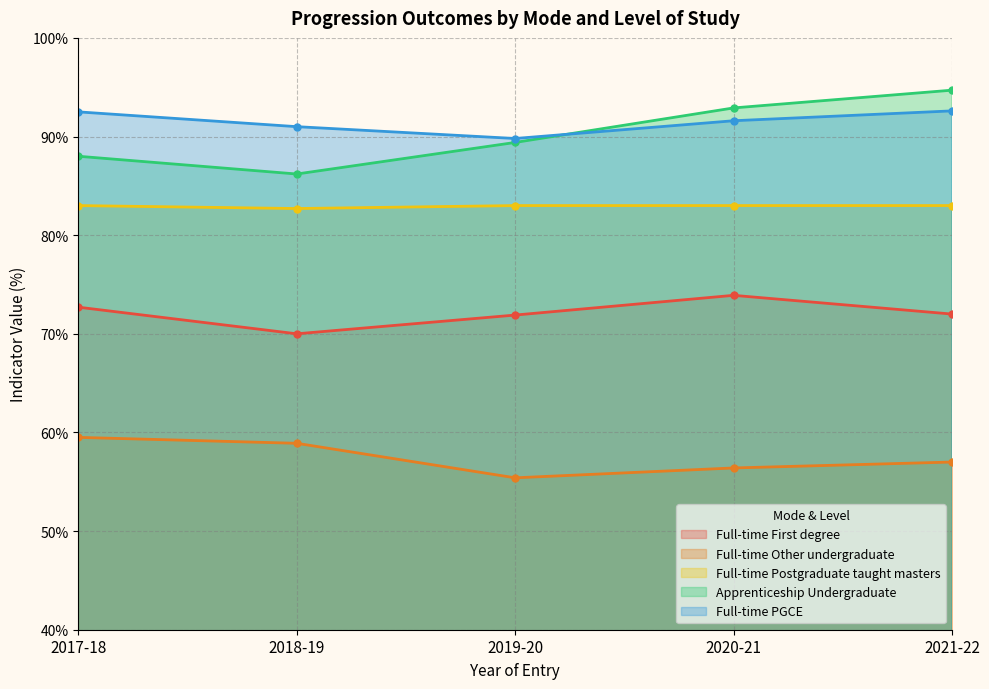

Rank the categories by Full-time Postgraduate taught masters value from highest to lowest.

2017-18, 2019-20, 2020-21, 2021-22, 2018-19